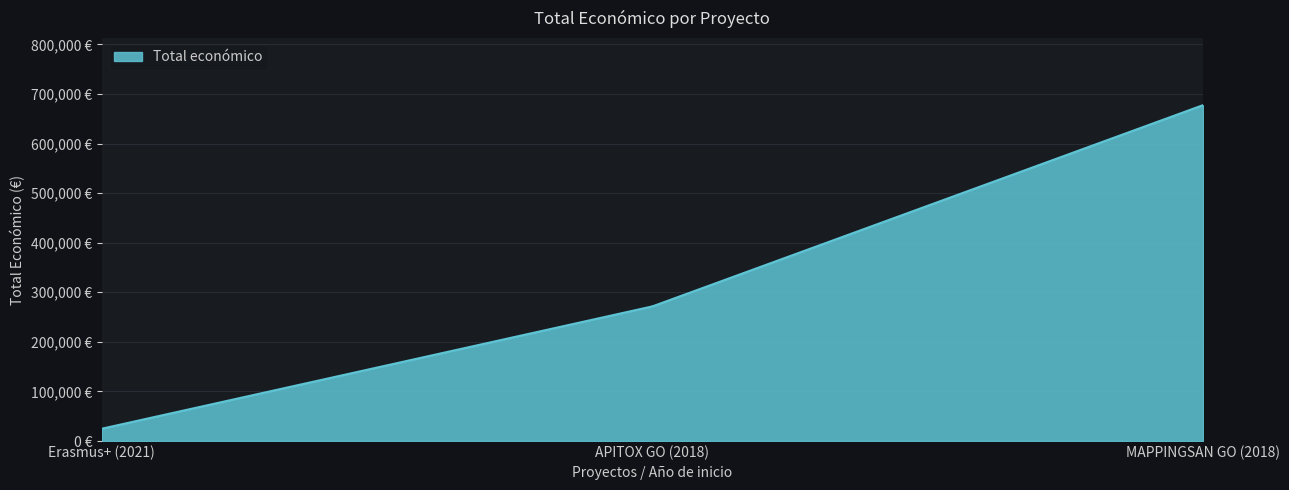

List the labels in order of value, smallest first.

2021, 2018, 2018